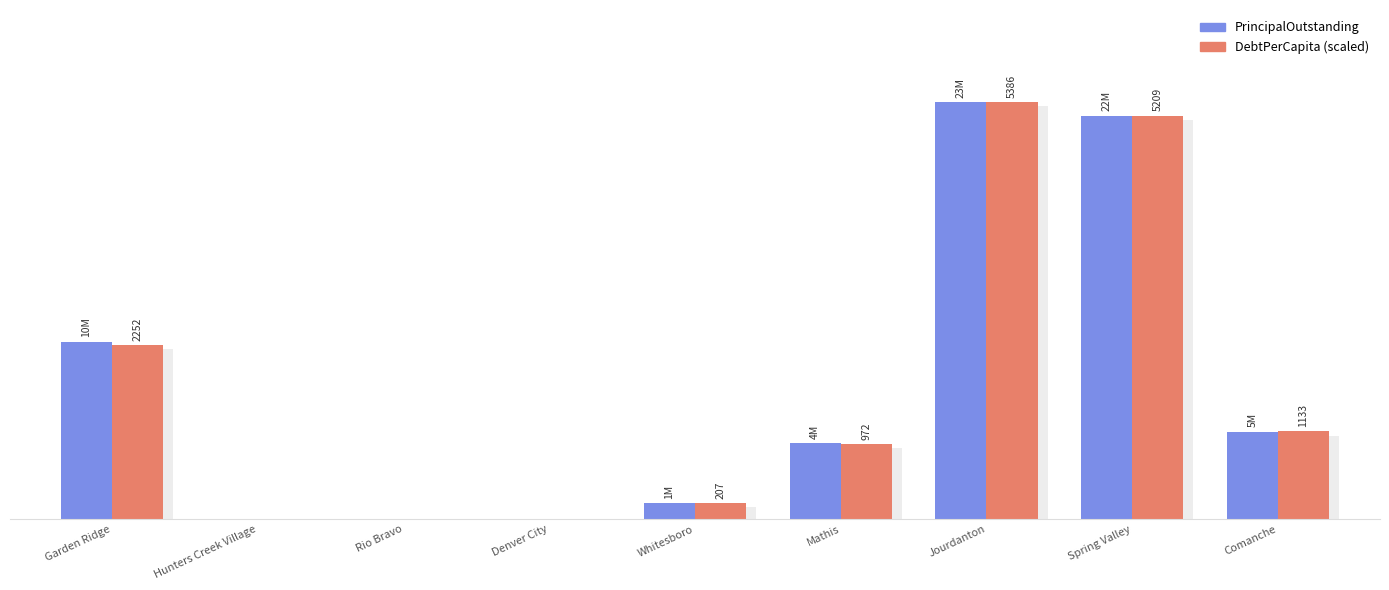

What position from the right is Denver City?

6